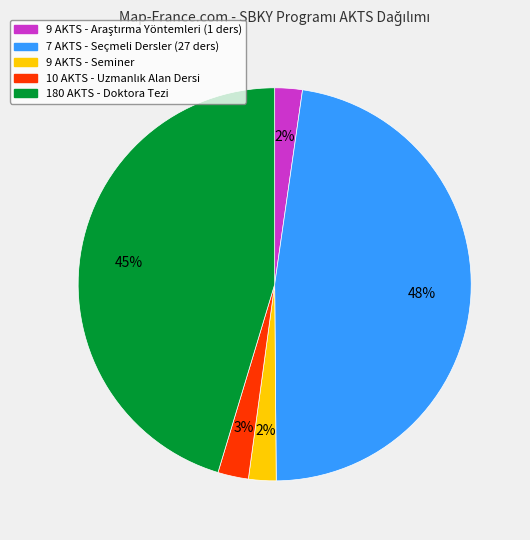

True or false: 9 AKTS - Seminer accounts for 14% of the total.

False